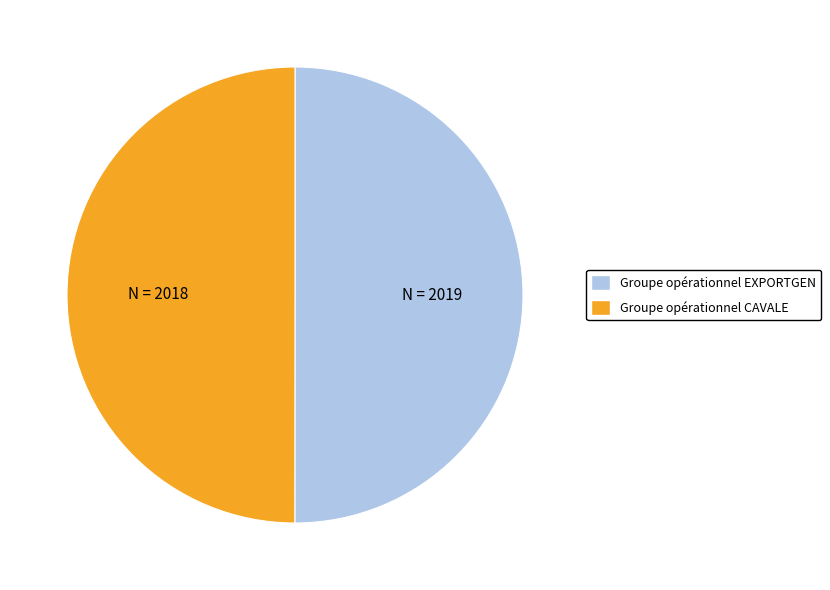

True or false: Groupe opérationnel CAVALE accounts for 63% of the total.

False